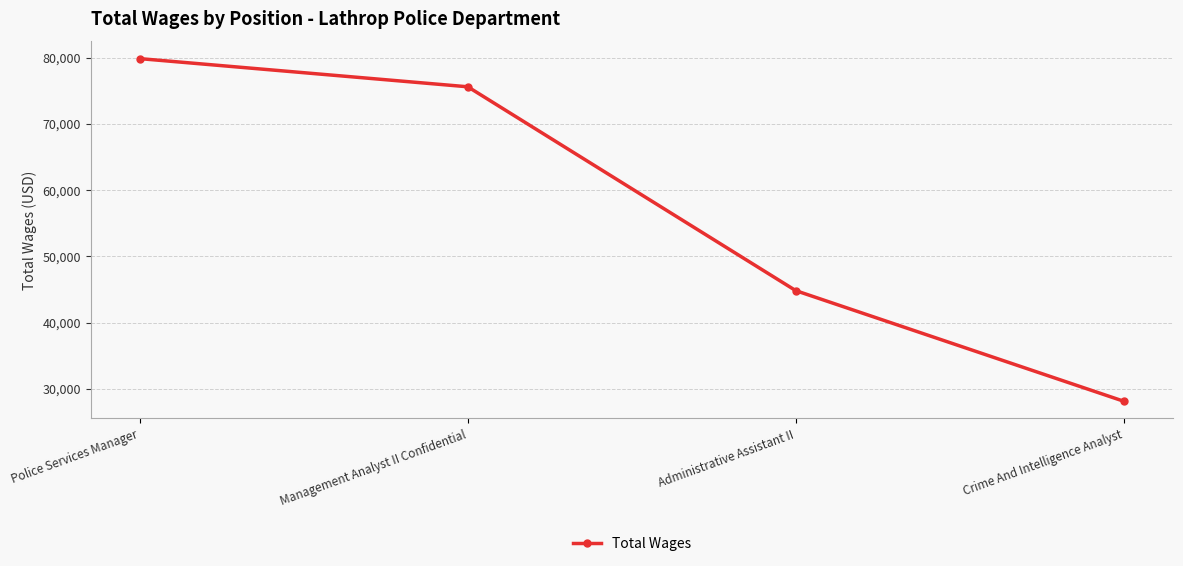

Which category has the highest value across all series?

Police Services Manager